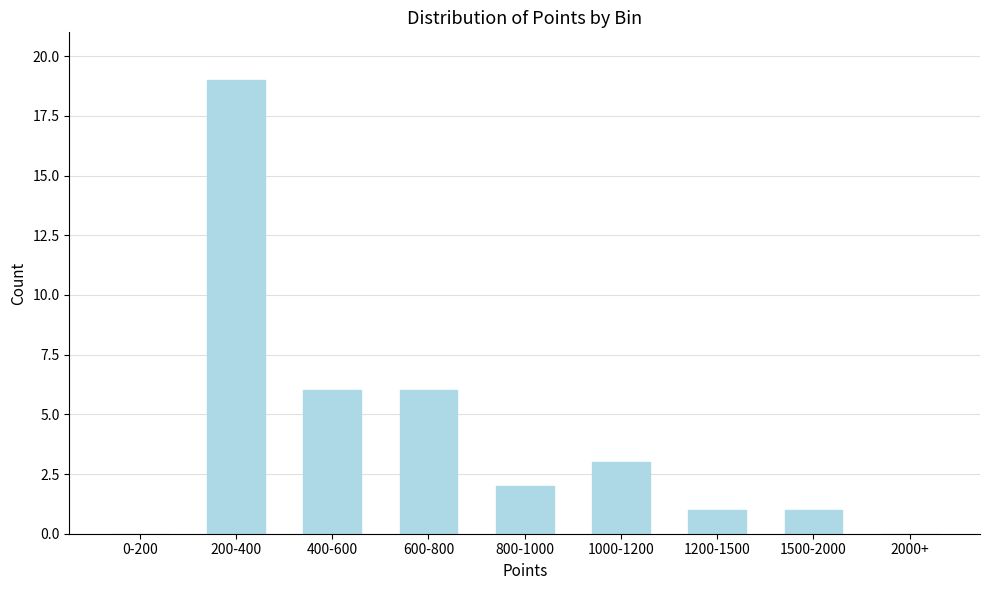

Reading right to left, extract all data points from this chart.

2000+=0	1500-2000=1	1200-1500=1	1000-1200=3	800-1000=2	600-800=6	400-600=6	200-400=19	0-200=0